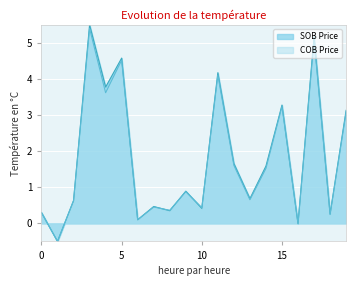

Between 14 and 19, which is larger?

19